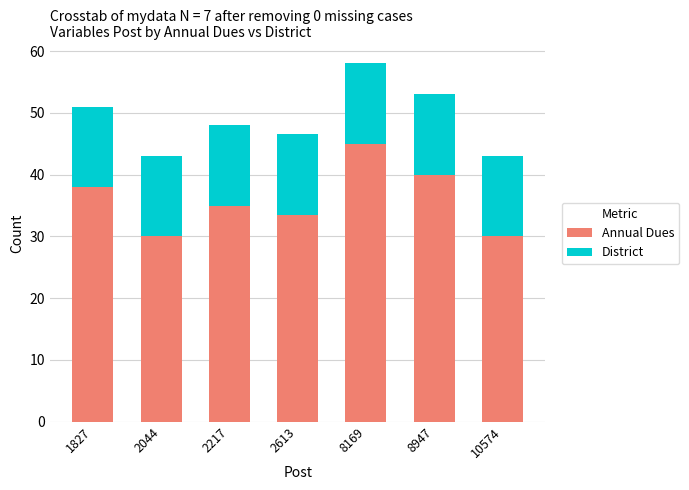

What is the minimum value for Annual Dues?

30.0